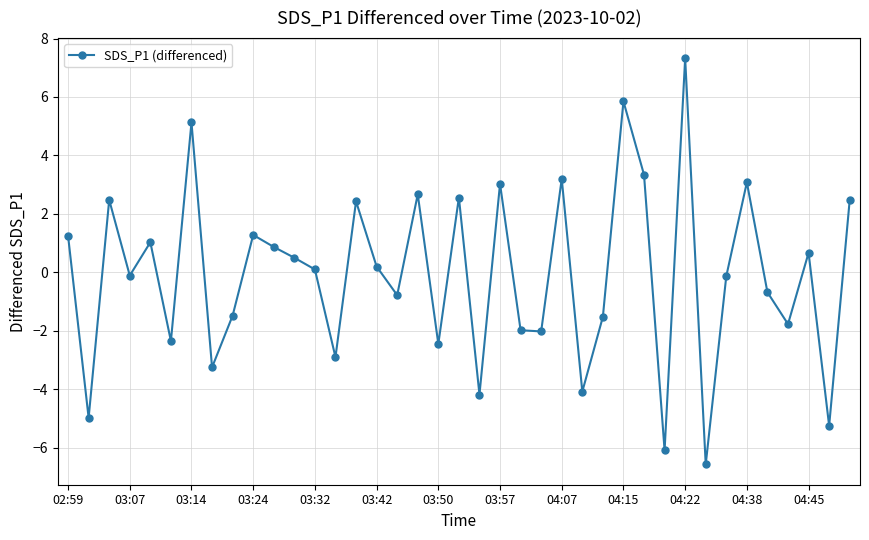

True or false: there are more than 1 points higher than both neighbors.

True